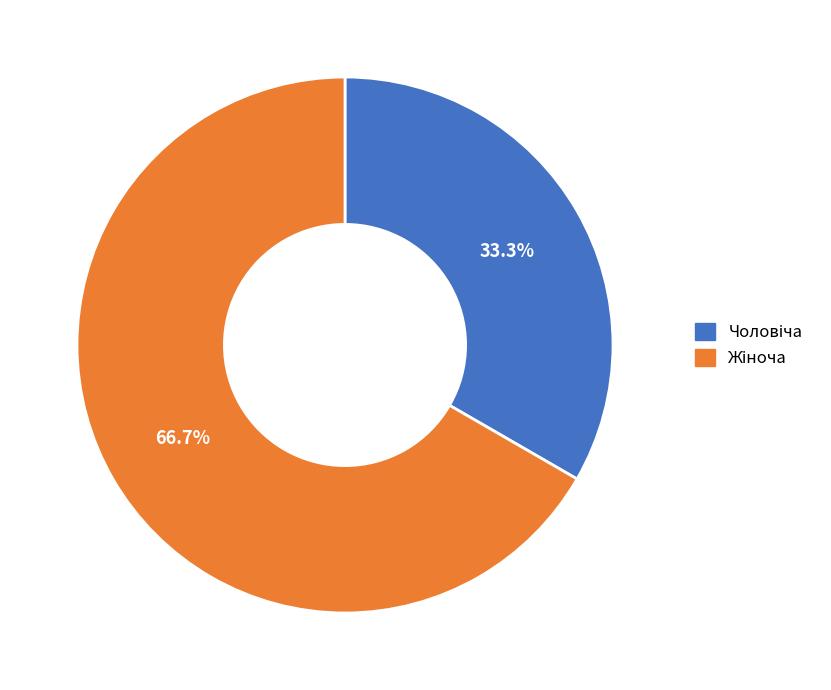

Does any single category account for the majority?

Yes